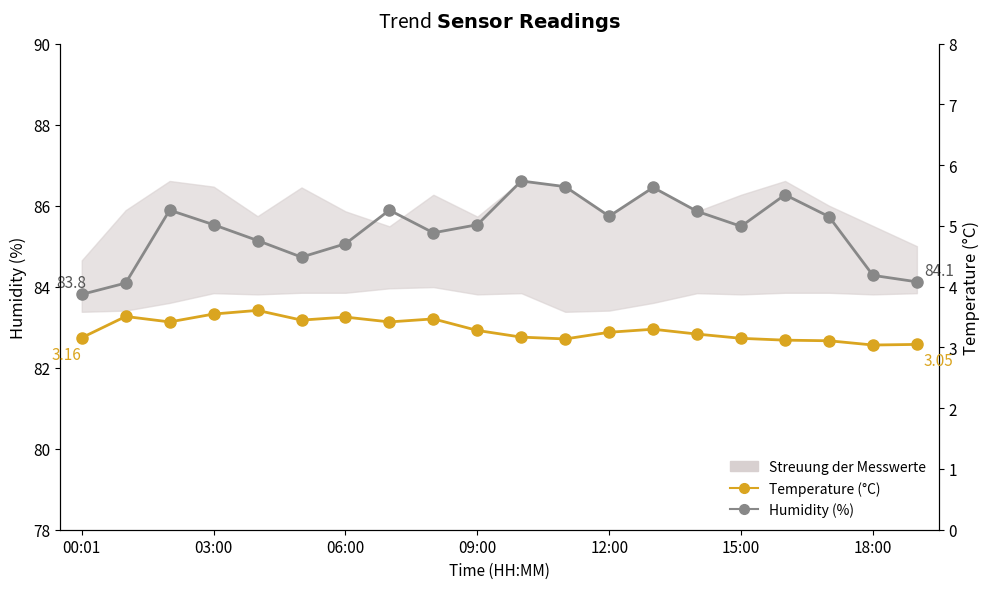

True or false: Temperature (°C) and Humidity (%) cross at least once.

False